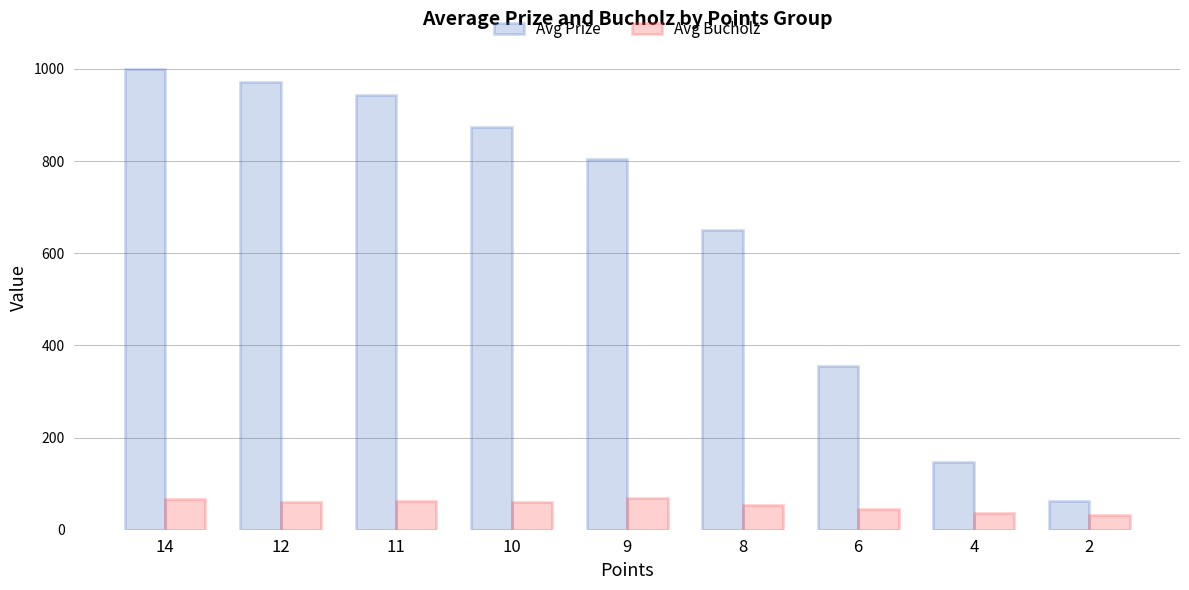

How many bars are there in total?

18